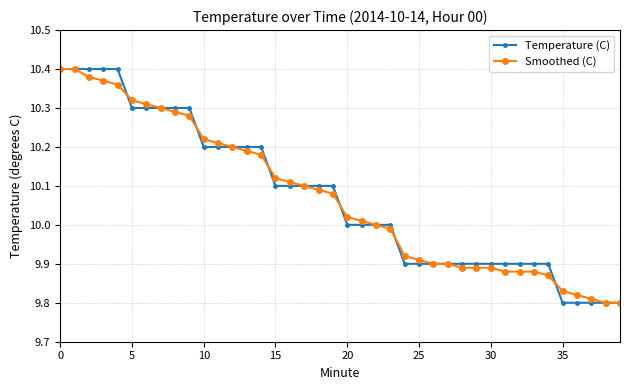

What is the value of the Smoothed (C) point at the 38th from the left?

9.8